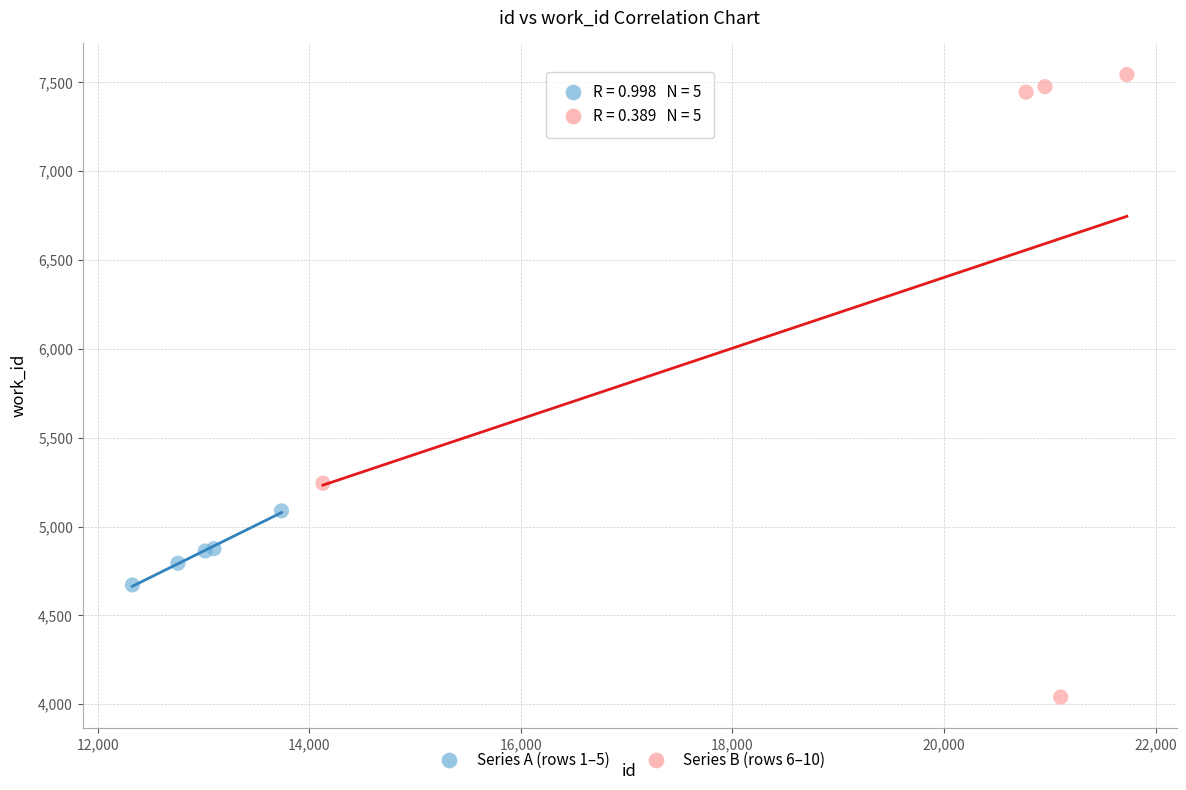

What are all the series names shown in the legend?

Series A (rows 1–5), Series B (rows 6–10)